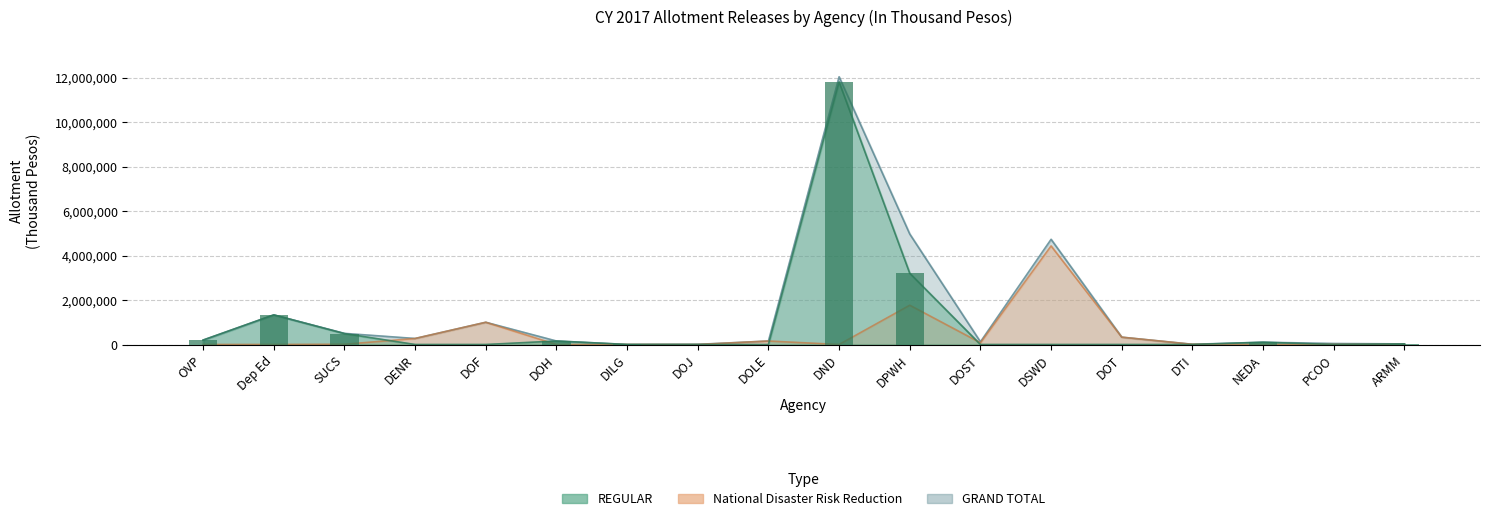

Which has a higher value, DOST or PCOO?

DOST